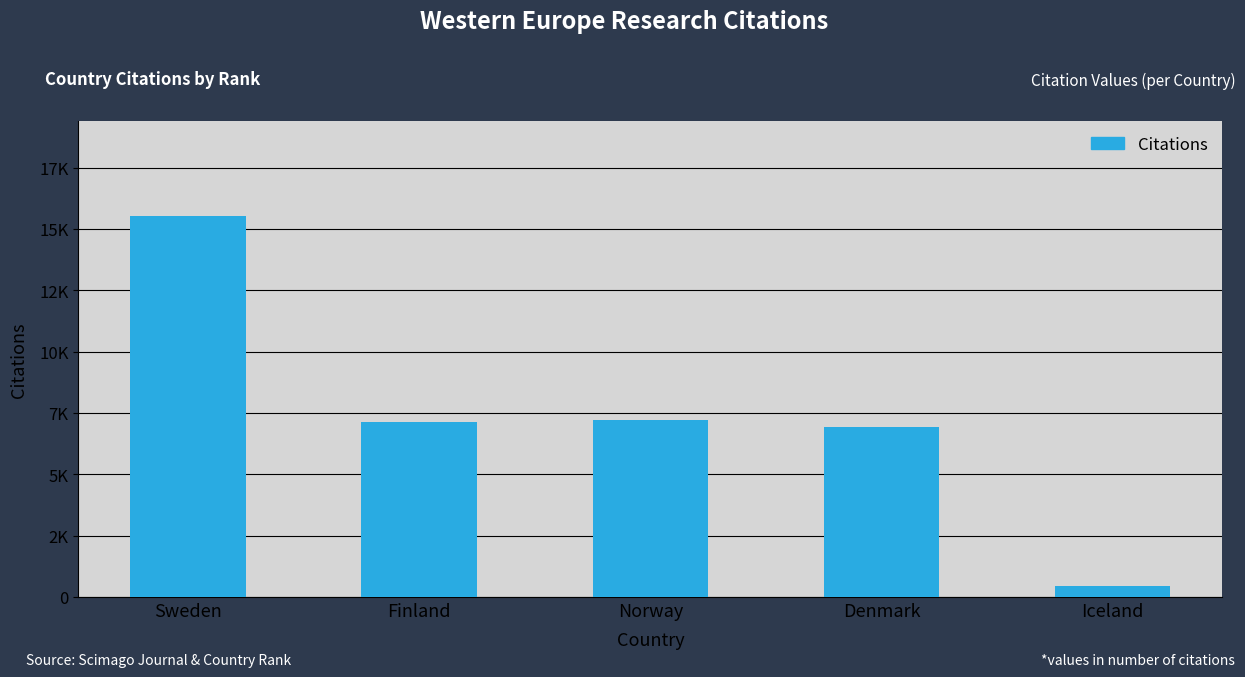

Which has a higher value, Finland or Norway?

Norway